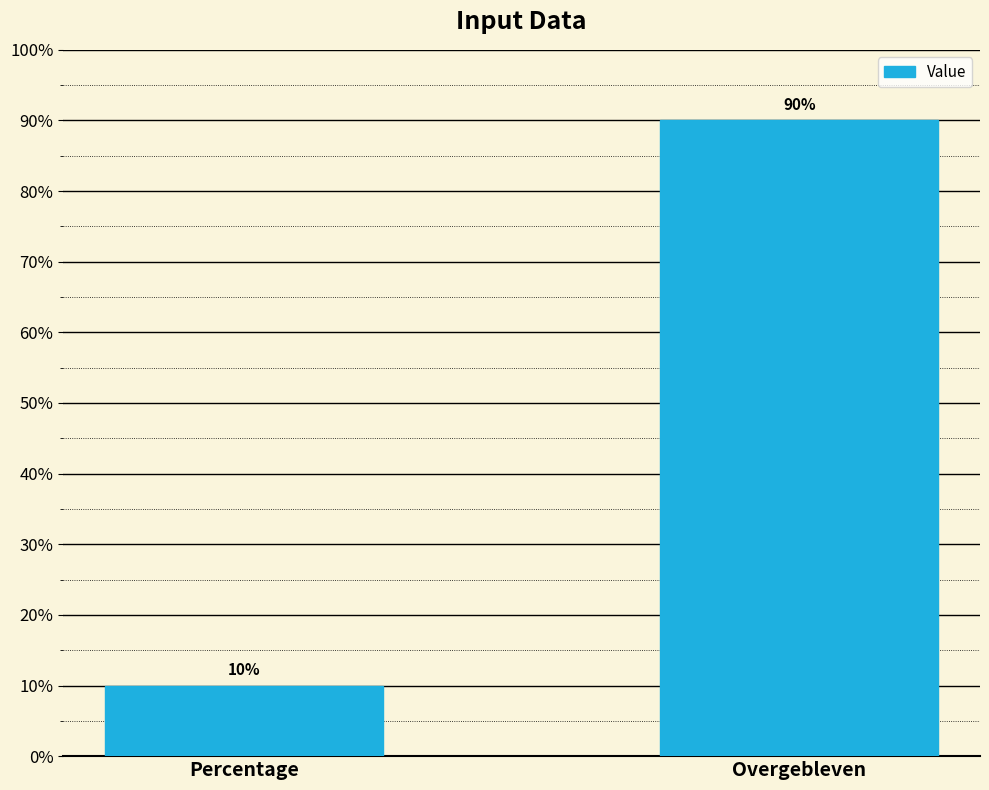

Reading left to right, transcribe all the data shown in this chart.

Percentage=0.1	Overgebleven=0.9